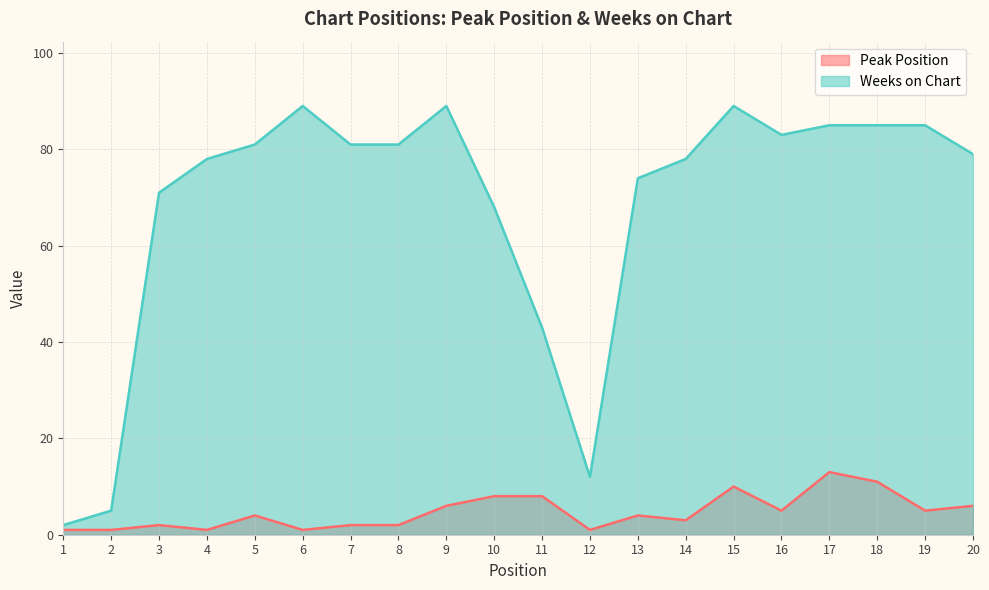

List the series in order of their peak value, highest first.

Weeks on Chart, Peak Position